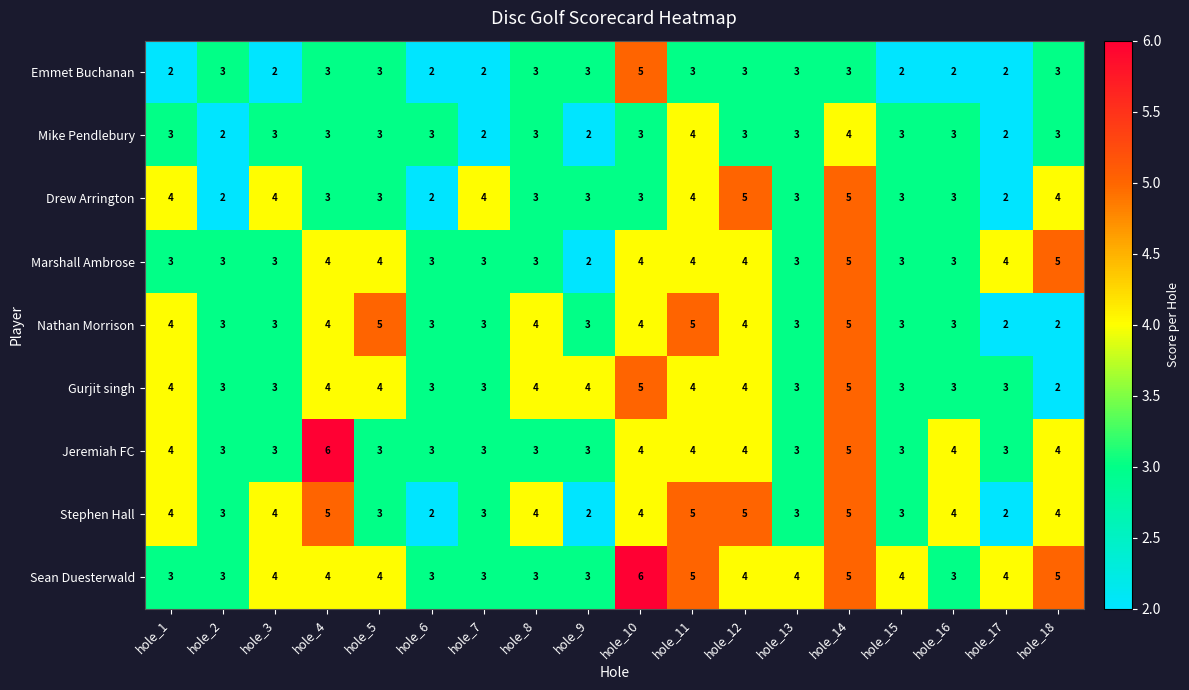

What is the total value across all series at hole_14?

42